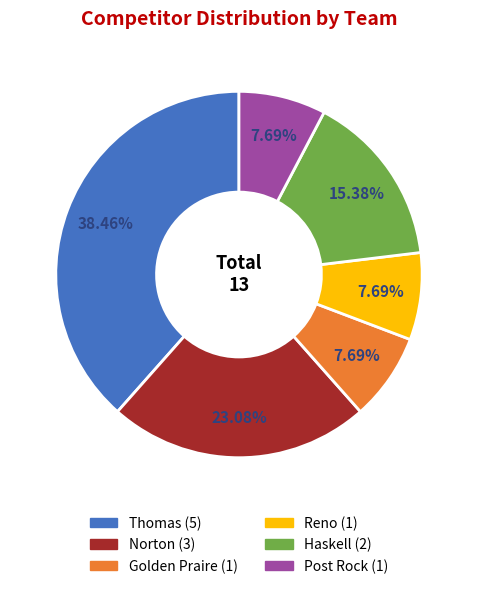

To the nearest percent, what is the difference between the largest and smallest slice percentages?

31%